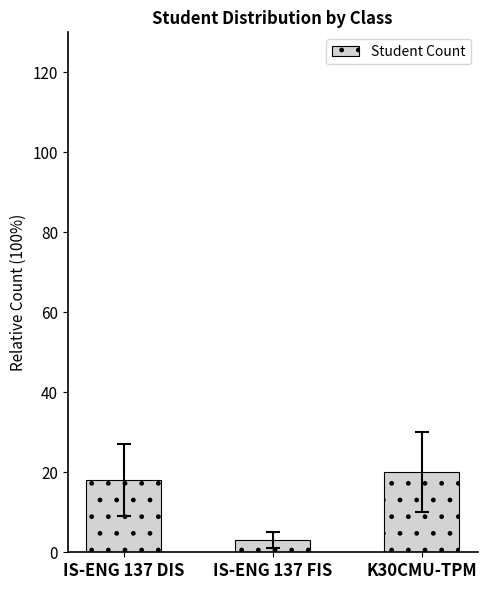

Which has a higher value, IS-ENG 137 FIS or IS-ENG 137 DIS?

IS-ENG 137 DIS